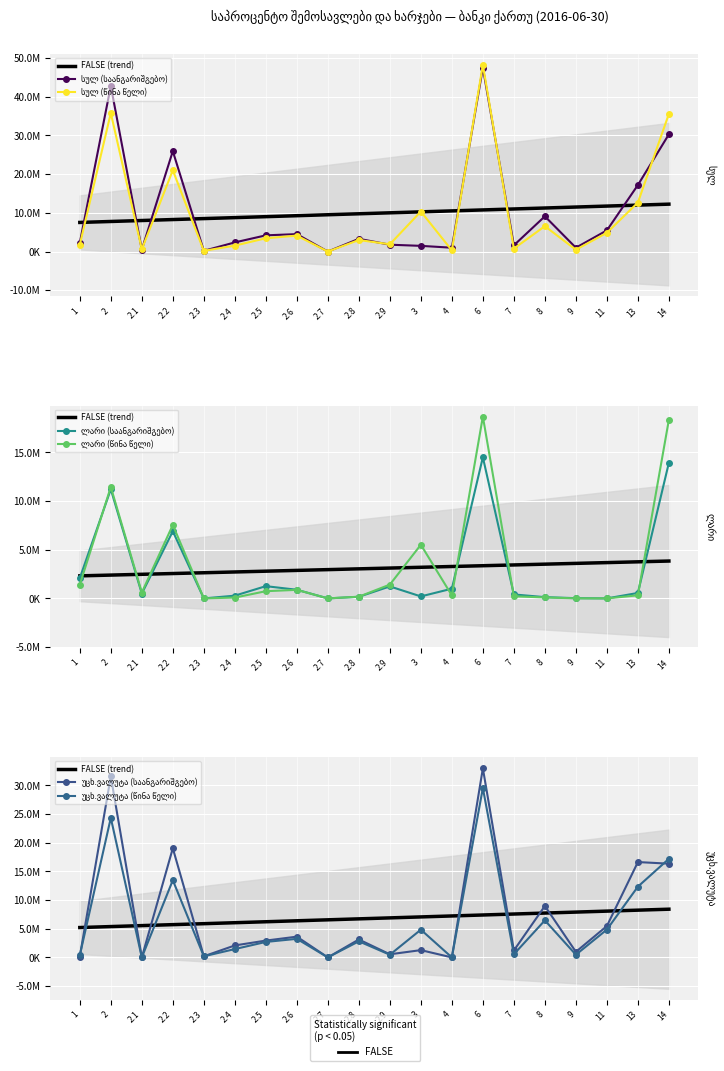

Where does the უცხ.ვალუტა (საანგარიშგებო) series first go above 2935501?

2